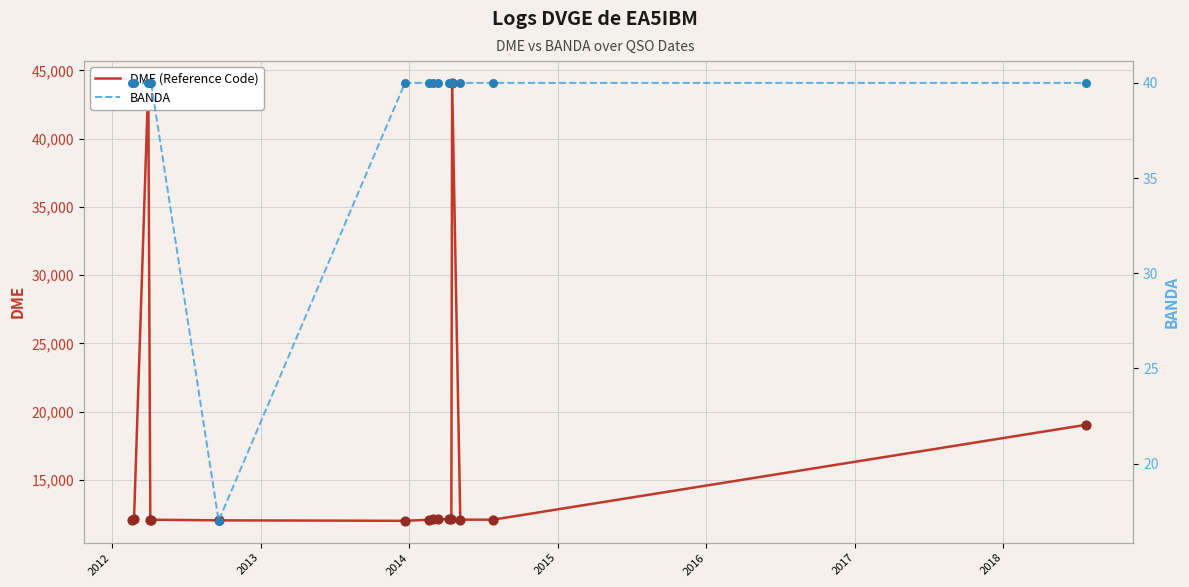

What is the lowest value of the DME (Reference Code) series?

12005